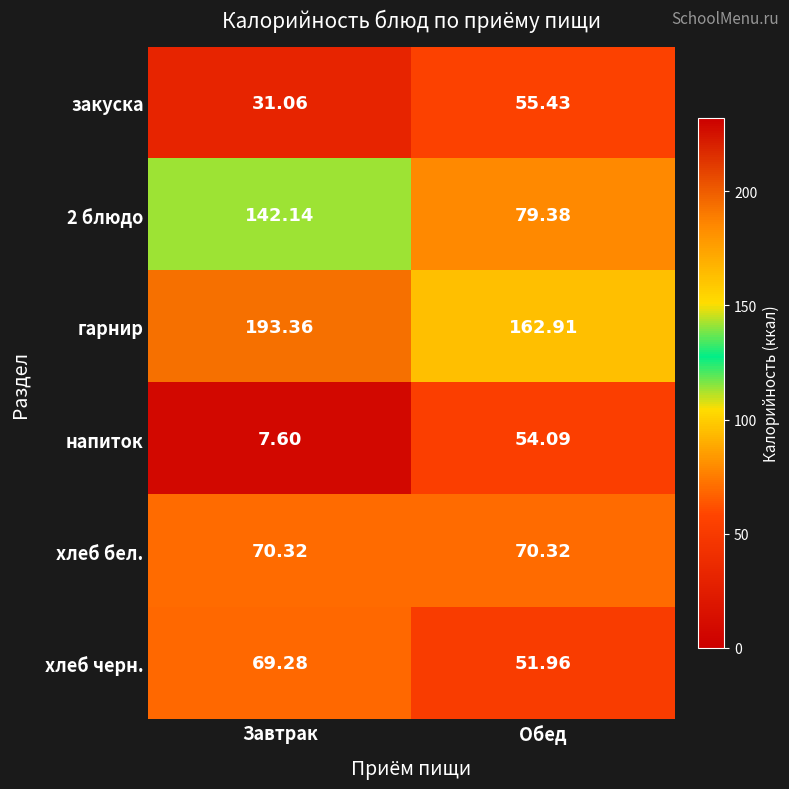

Where is напиток nearest to the value 30?

Завтрак